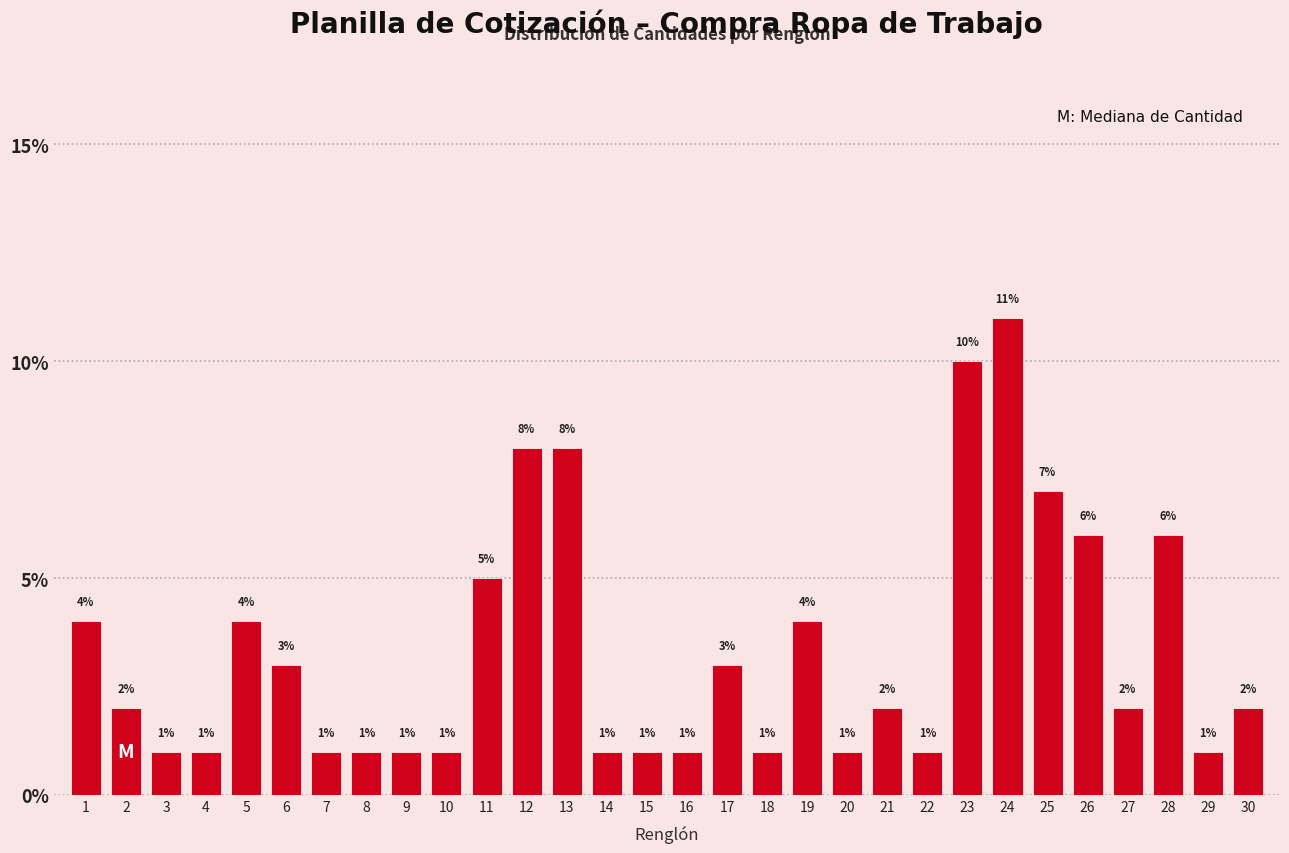

Reading left to right, transcribe all the data shown in this chart.

1=4.0	2=2.0	3=1.0	4=1.0	5=4.0	6=3.0	7=1.0	8=1.0	9=1.0	10=1.0	11=5.0	12=8.0	13=8.0	14=1.0	15=1.0	16=1.0	17=3.0	18=1.0	19=4.0	20=1.0	21=2.0	22=1.0	23=10.0	24=11.0	25=7.0	26=6.0	27=2.0	28=6.0	29=1.0	30=2.0